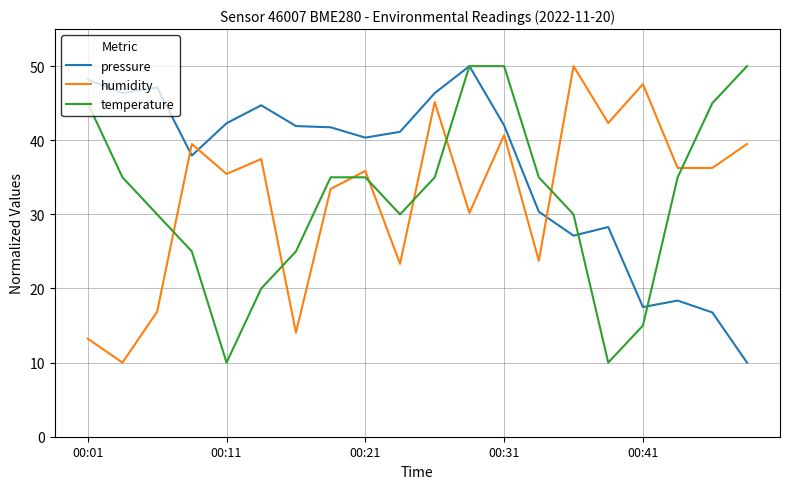

Which series has the largest total across all categories?

pressure